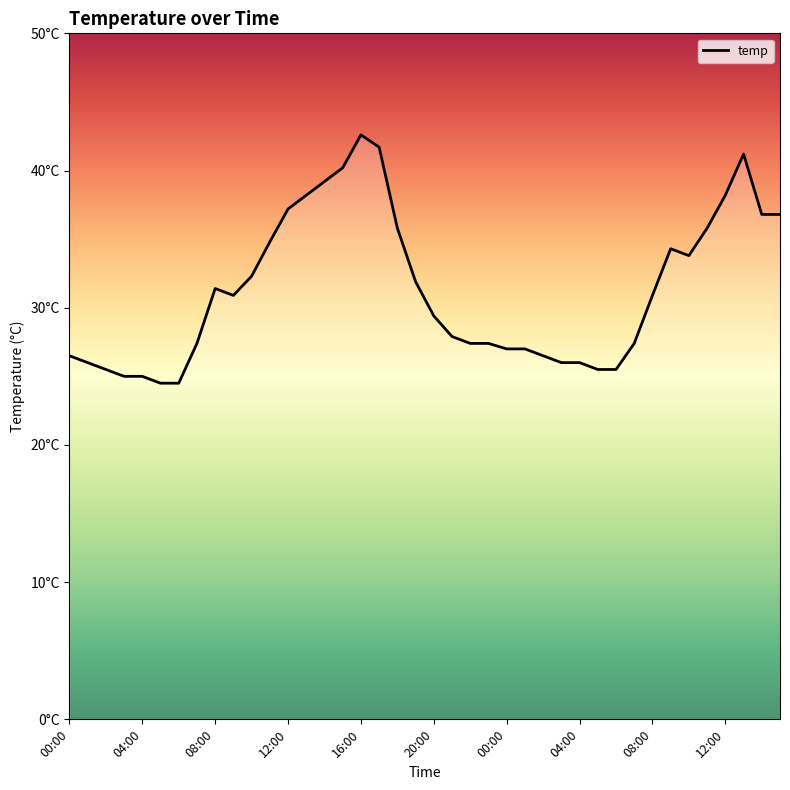

How many points are lower than both their immediate neighbors (excluding endpoints)?

2